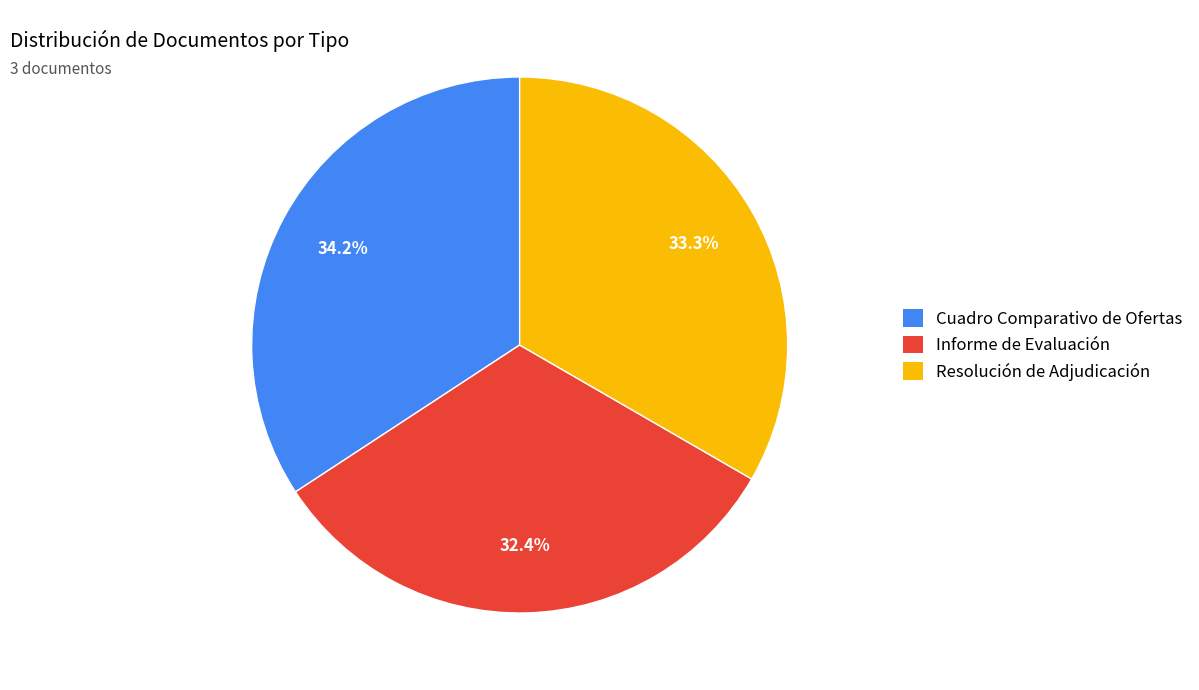

The Informe de Evaluación slice represents 46% of the pie. True or false?

False